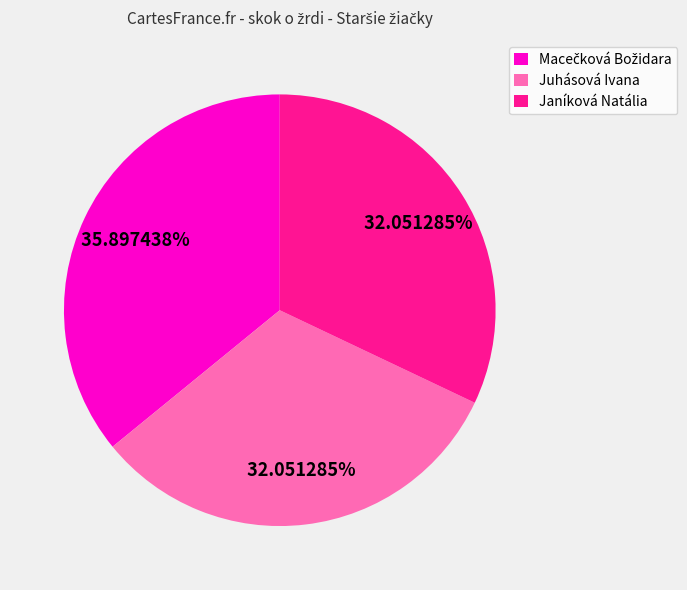

Is it true that Janíková Natália is 32% of the pie?

True